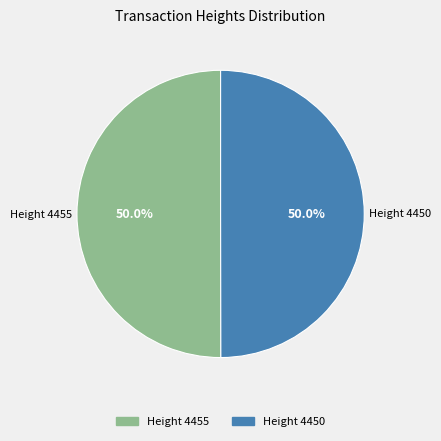

How many segments does this pie chart have?

2